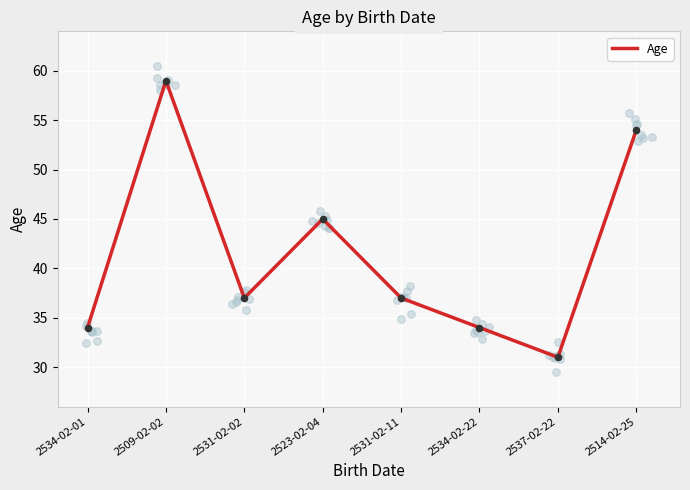

Between 2523-02-04 and 2514-02-25, which is larger?

2514-02-25